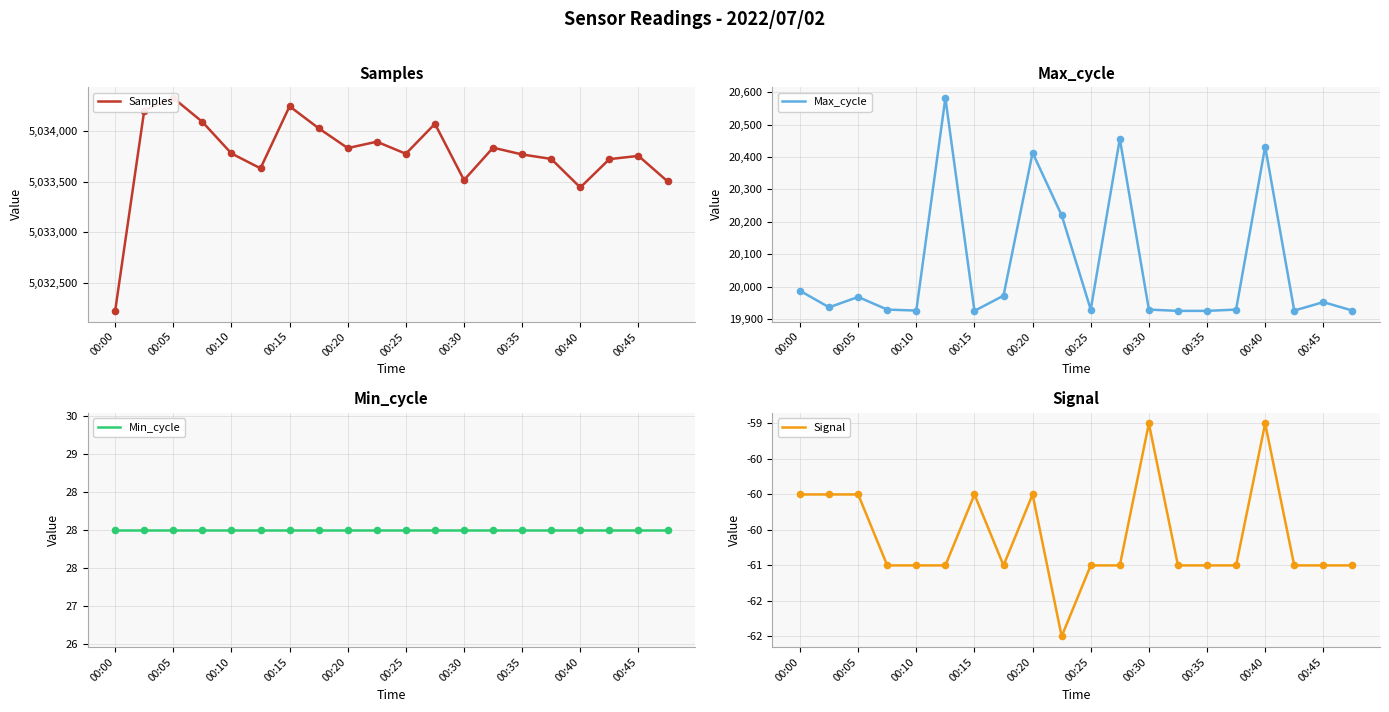

At how many categories does at least one series exceed 4413329?

20